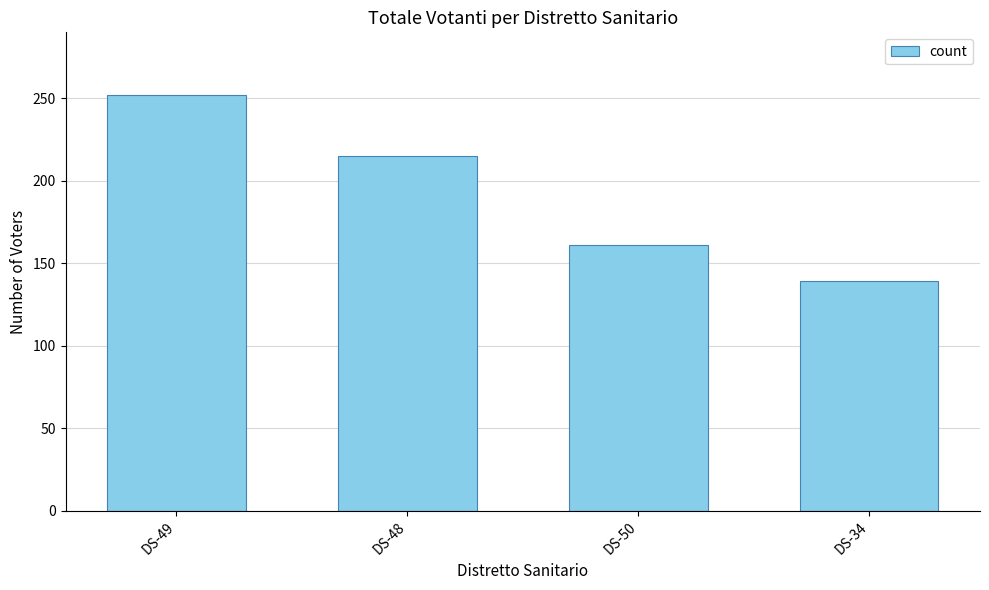

Which has a higher value, DS-34 or DS-50?

DS-50